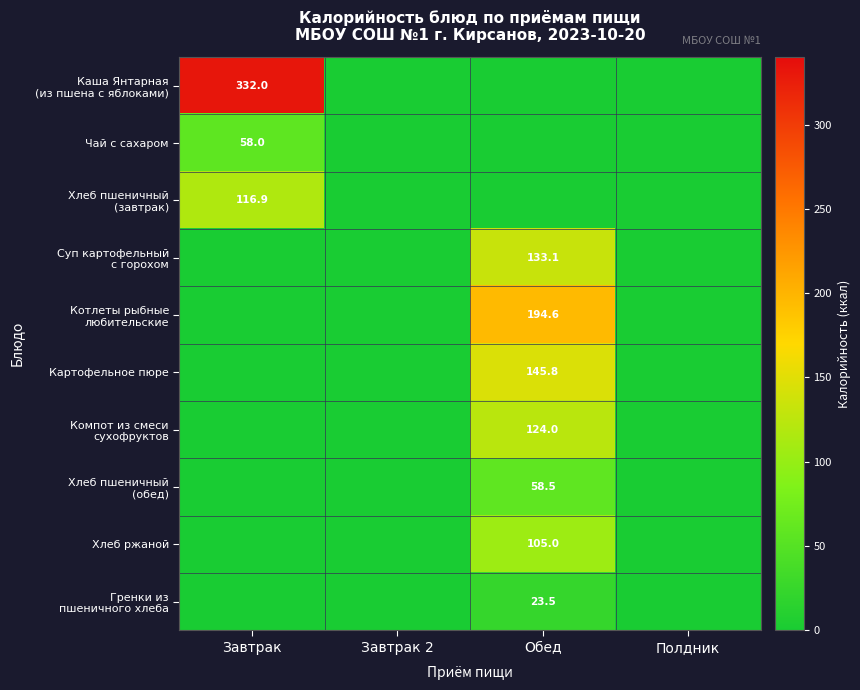

At Завтрак 2, list the series in order from smallest to largest.

Каша Янтарная (из пшена с яблоками), Чай с сахаром, Хлеб пшеничный (завтрак), Суп картофельный с горохом, Котлеты рыбные любительские, Картофельное пюре, Компот из смеси сухофруктов, Хлеб пшеничный (обед), Хлеб ржаной, Гренки из пшеничного хлеба